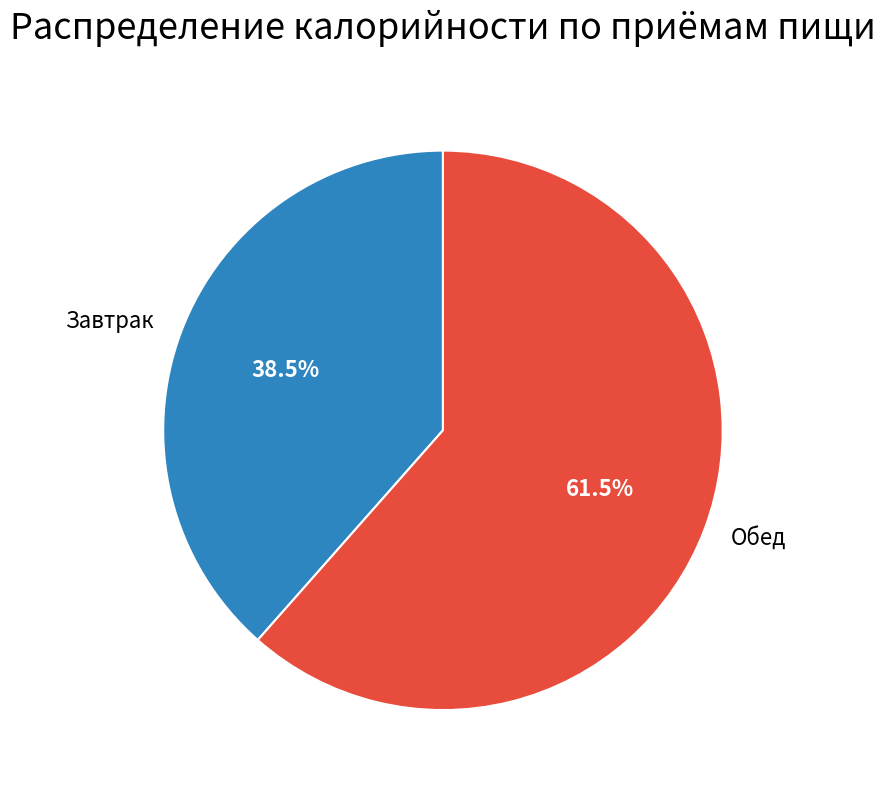

Which slice represents more than half of the pie?

Обед